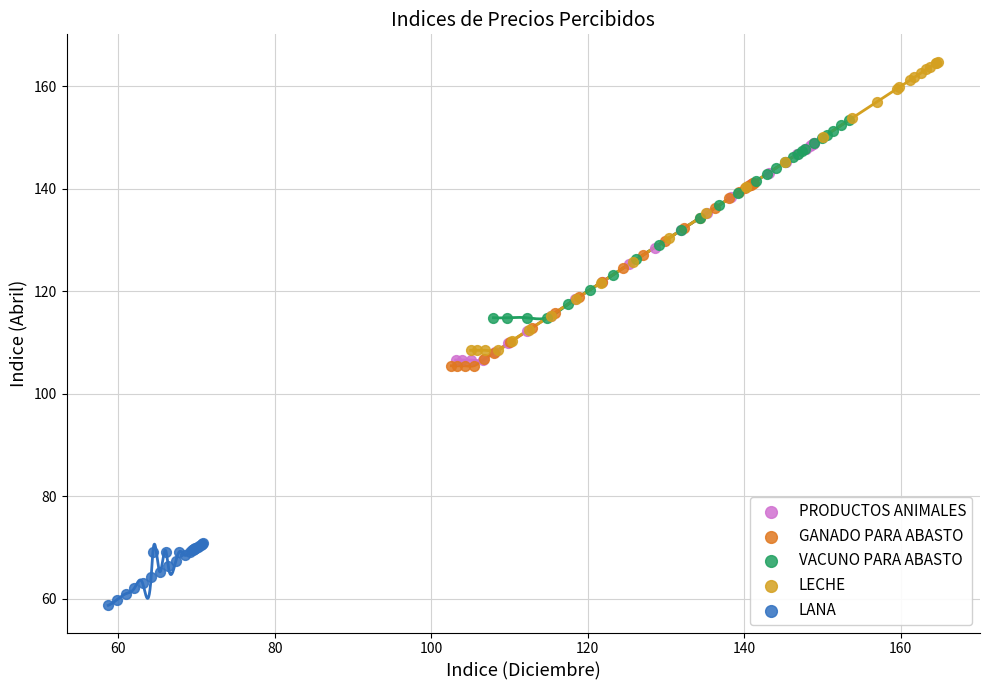

Which series reaches the minimum Y coordinate?

LANA